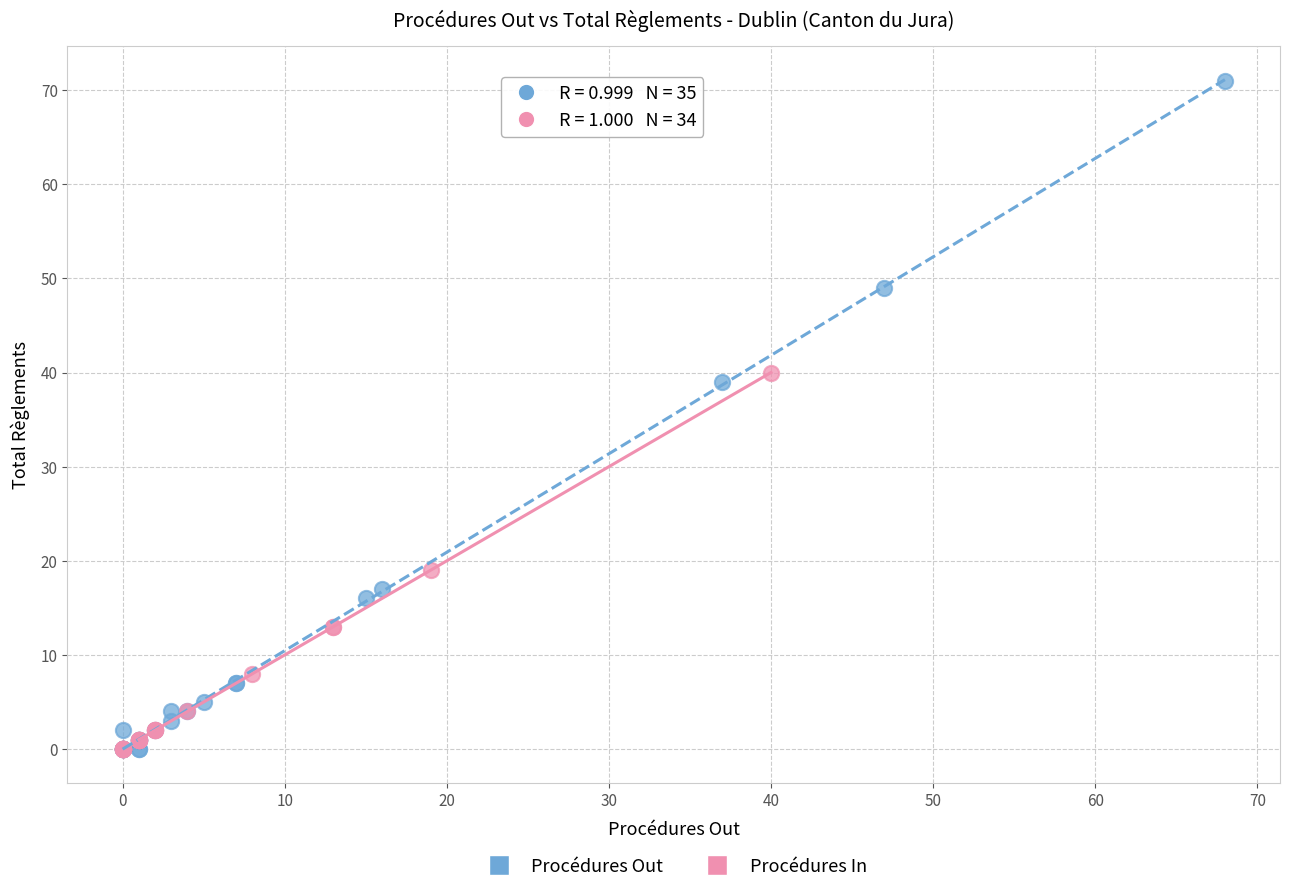

What are all the series names shown in the legend?

Procédures Out, Procédures In